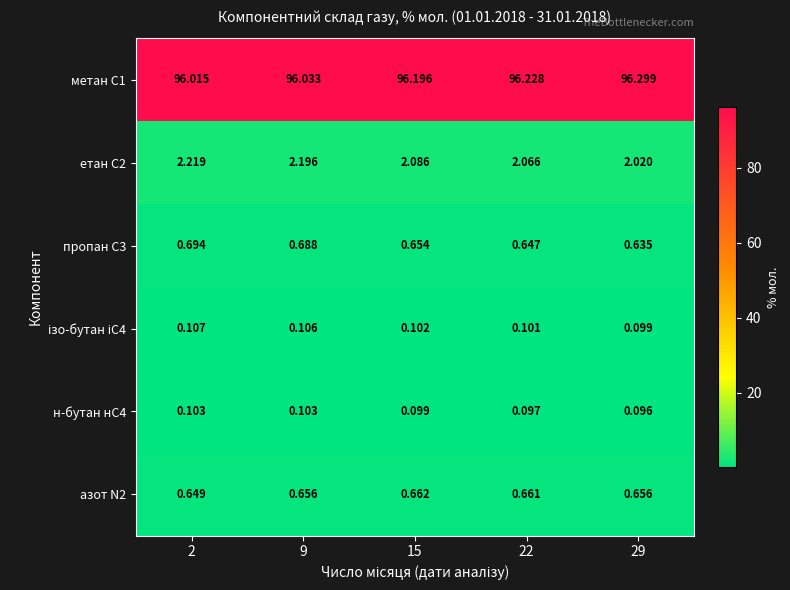

Is the value of етан С2 at 29 greater than the value of пропан С3 at 29?

Yes